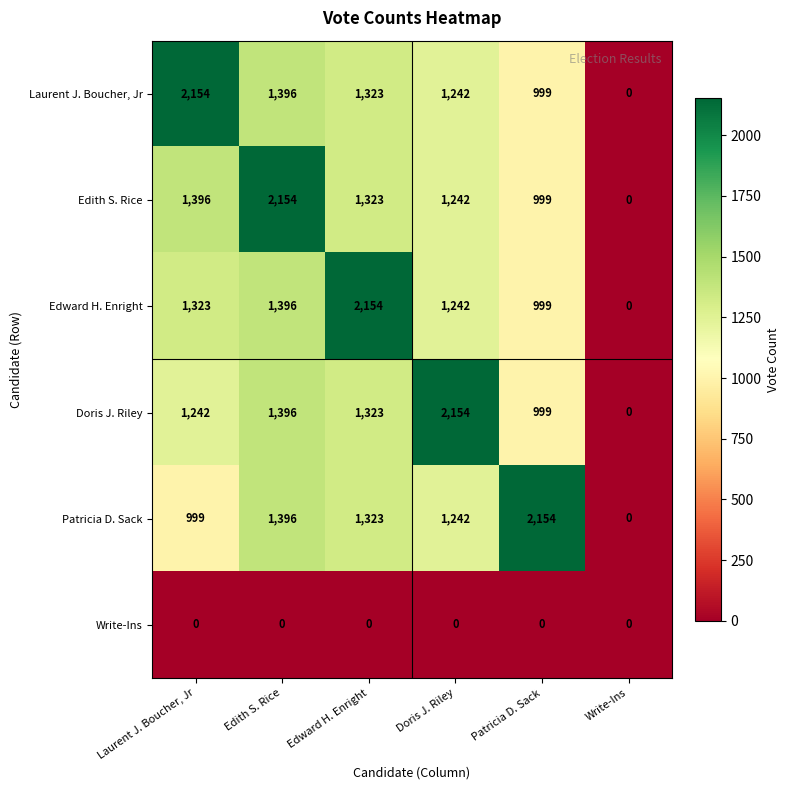

Which series changed the most between Edward H. Enright and Doris J. Riley?

Edward H. Enright